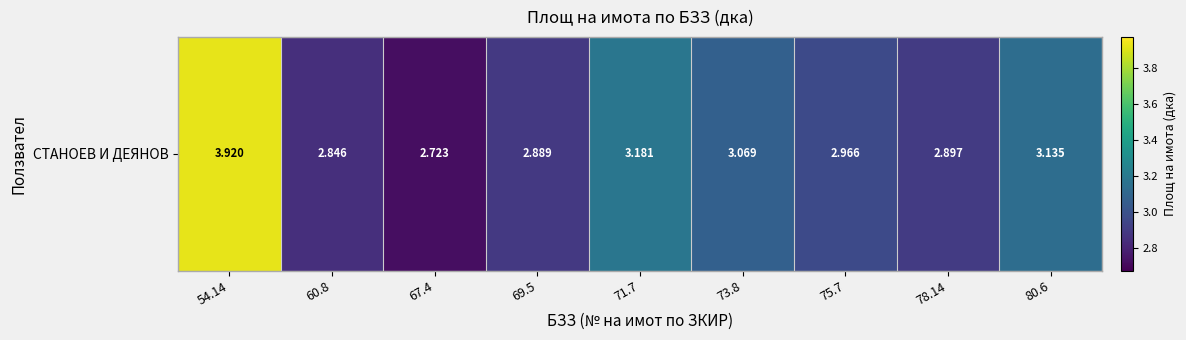

What is the maximum value shown in the chart?

3.9